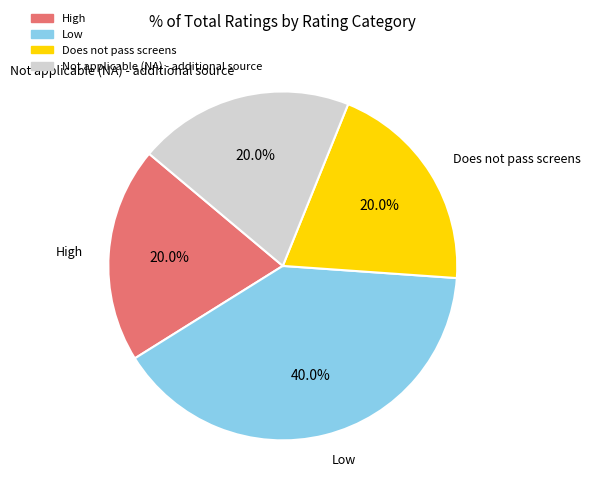

Is the sum of Low and High greater than half?

Yes